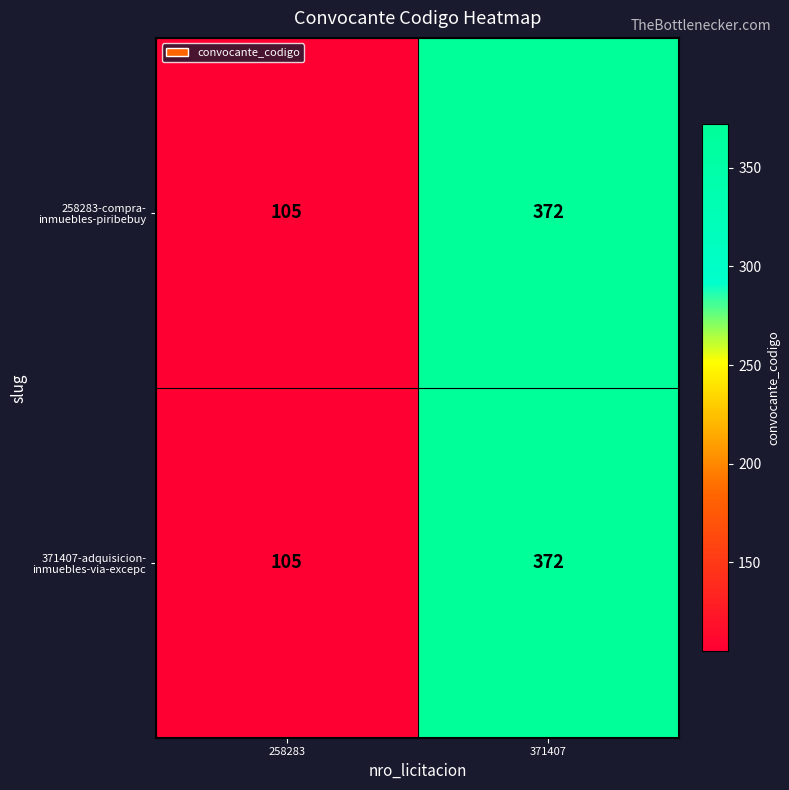

Which category has the lowest value across all series?

258283